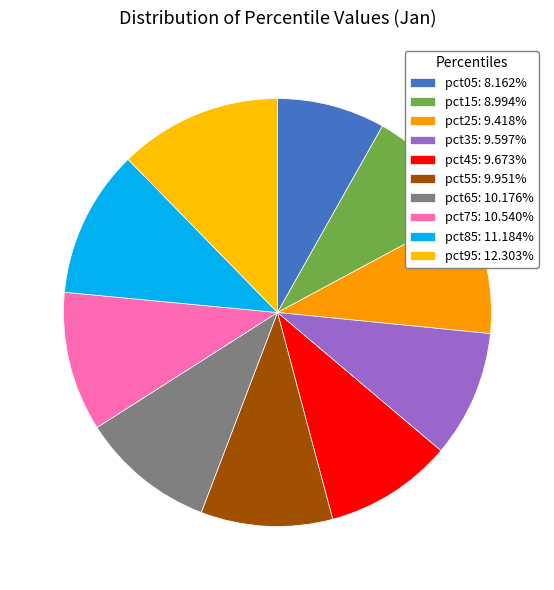

Count the number of slices in the pie.

10